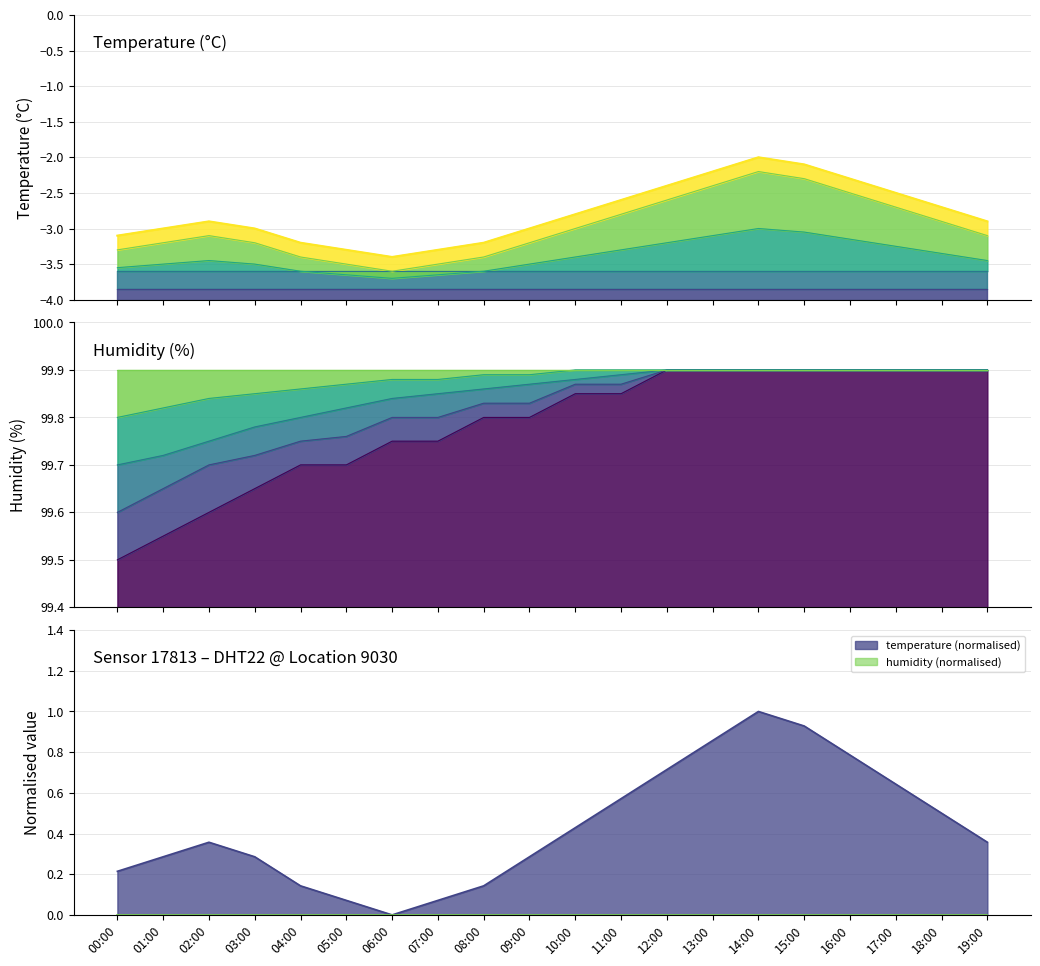

What is the change in value from 11:00 to 14:00?

+0.6